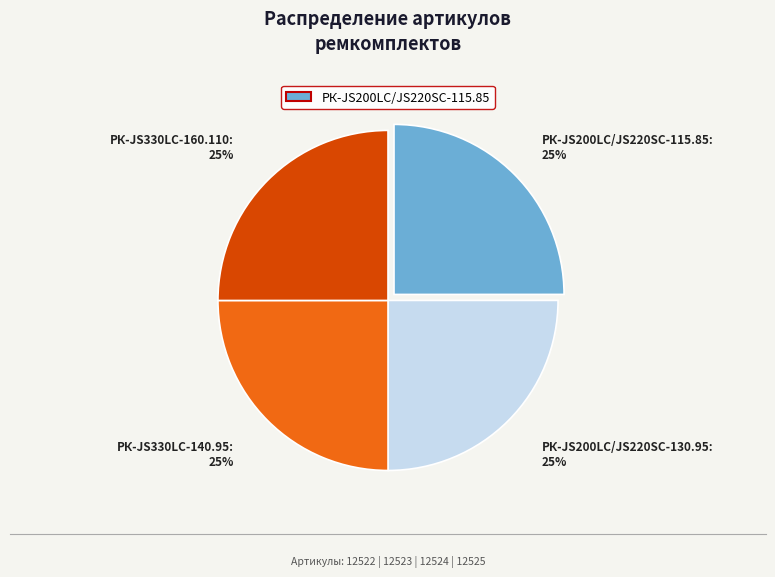

Is there any slice that represents more than half of the pie?

No